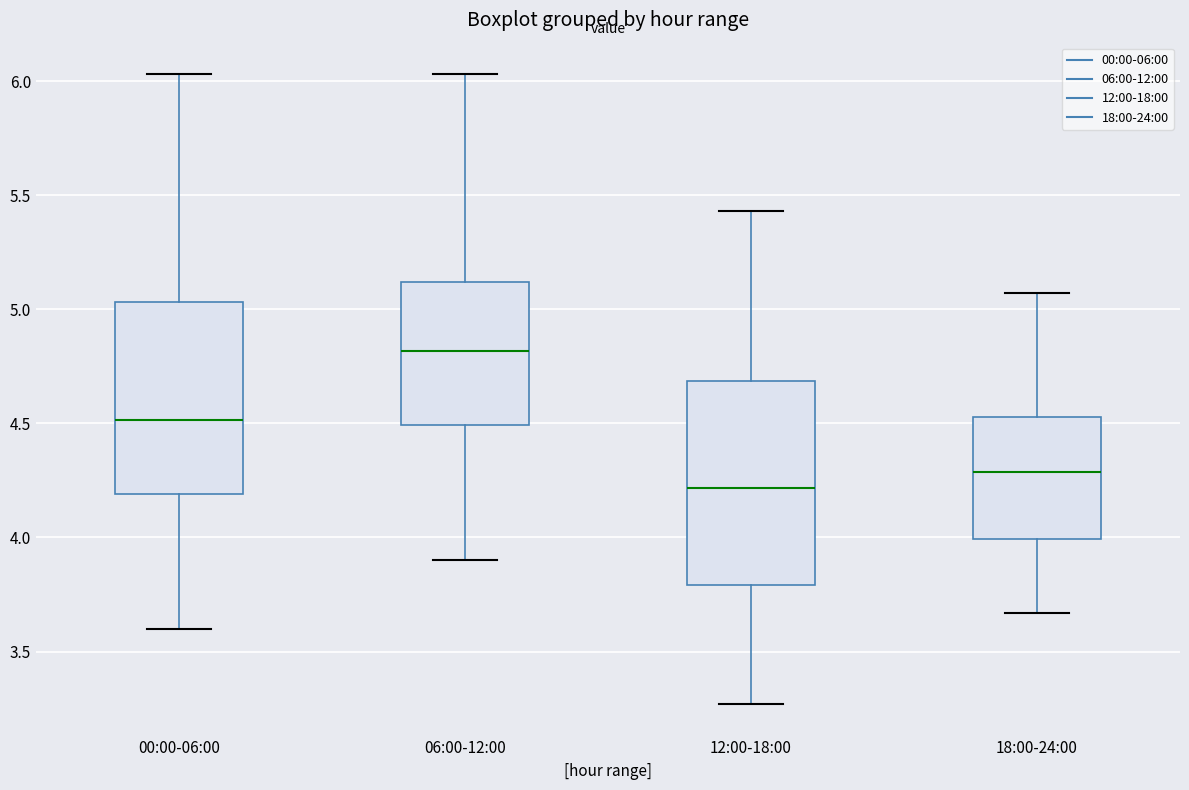

Where does the upper whisker of the box for 00:00-06:00 end on the y-axis? The values are not printed on the chart, so give them approximately, as read against the axis.

6.05